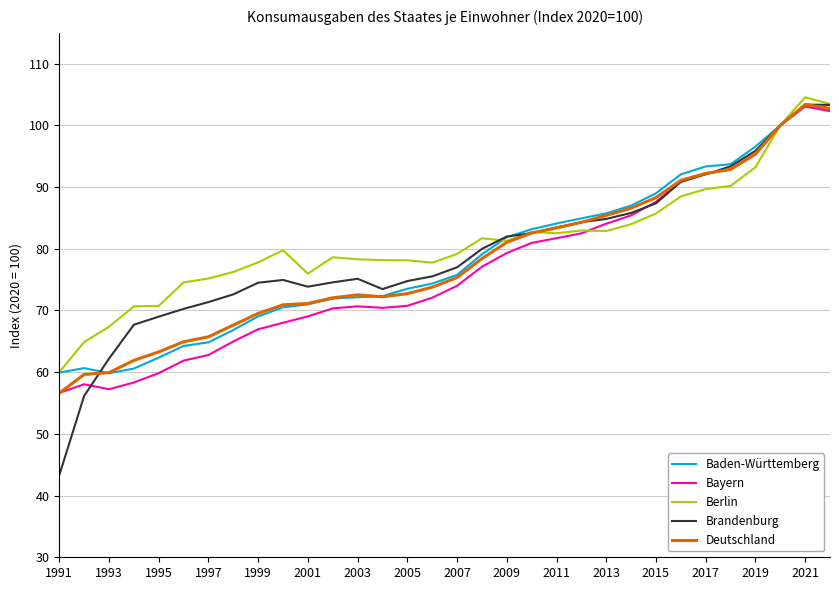

What are all the series names shown in the legend?

Baden-Württemberg, Bayern, Berlin, Brandenburg, Deutschland